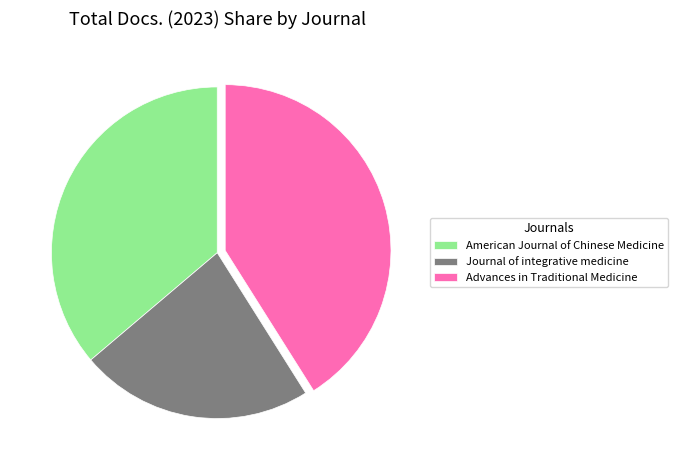

What is the largest slice in the pie chart?

Advances in Traditional Medicine